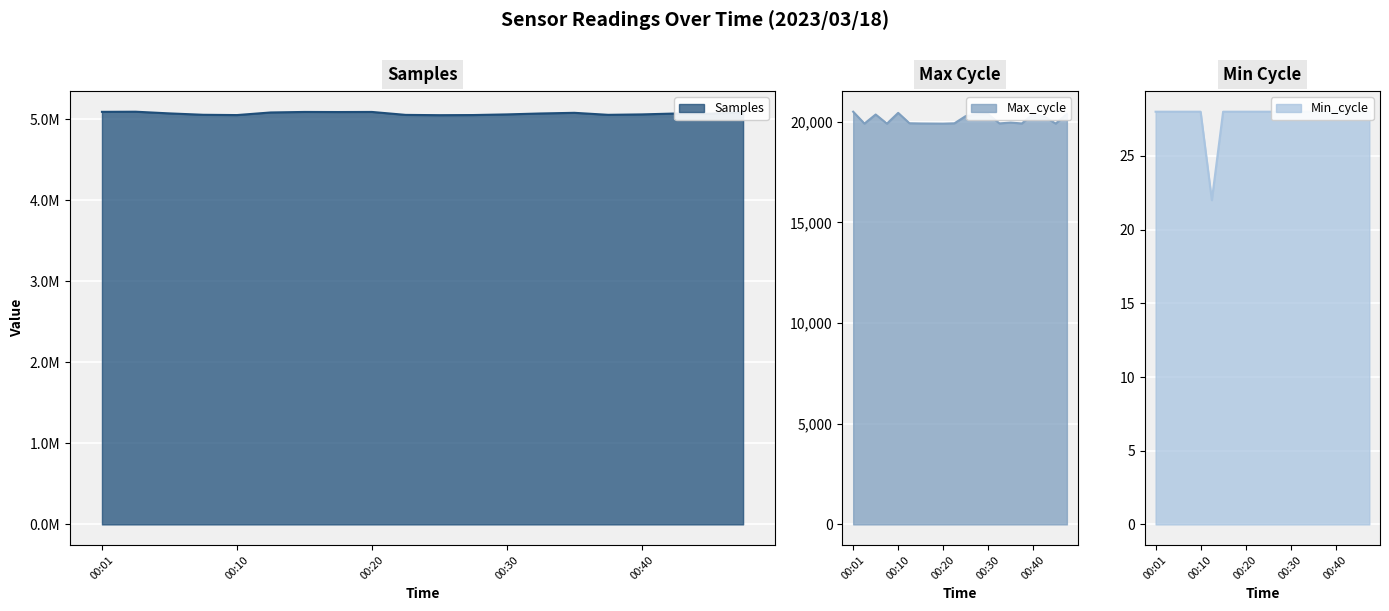

Reading left to right, list all the values displayed in this chart.

Samples: 5094347	5095883	5075112	5058000	5054475	5086636	5093012	5091842	5093021	5056705	5053093	5054750	5062686	5074207	5082263	5057380	5062753	5073730	5070599	5089352
Max_cycle: 20504	19915	20365	19912	20446	19931	19920	19916	19912	19928	20285	20361	20384	19923	19965	19920	20396	20262	19913	20391
Min_cycle: 28	28	28	28	28	22	28	28	28	28	28	28	28	28	28	28	28	28	28	28